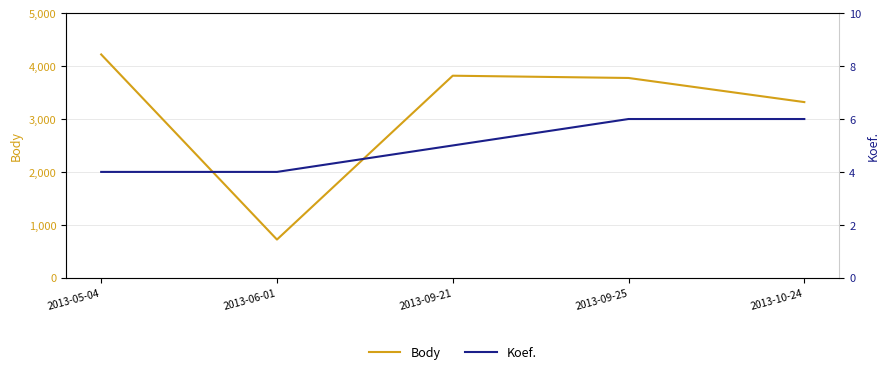

List the series in order of their peak value, lowest first.

Koef., Body